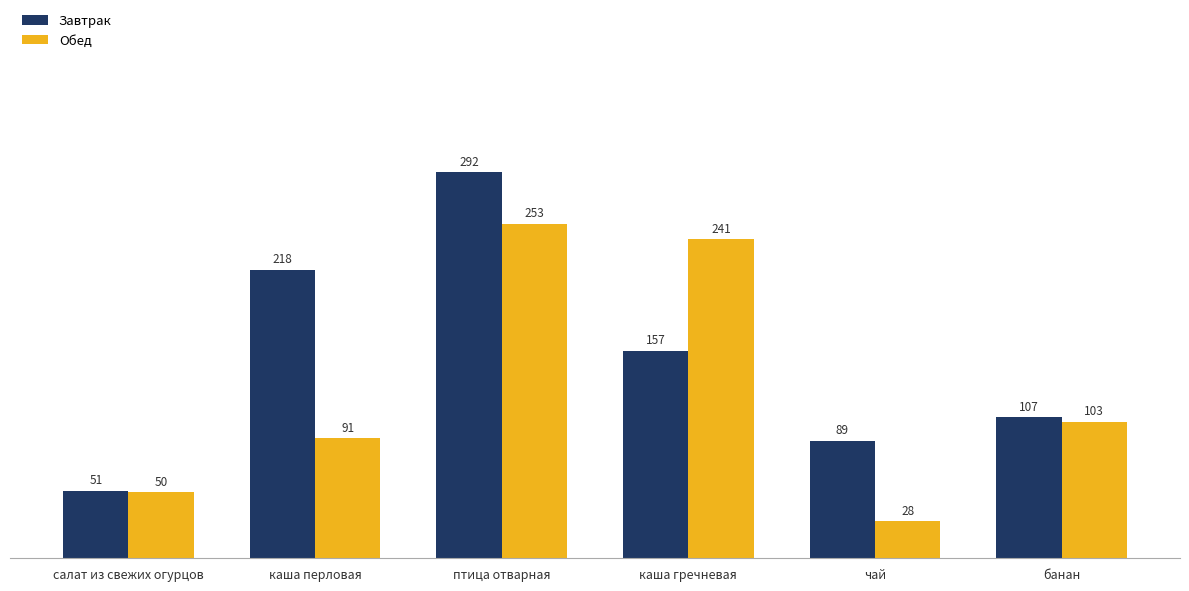

What is the difference between the maximum and second lowest values in the Обед series?

202.8